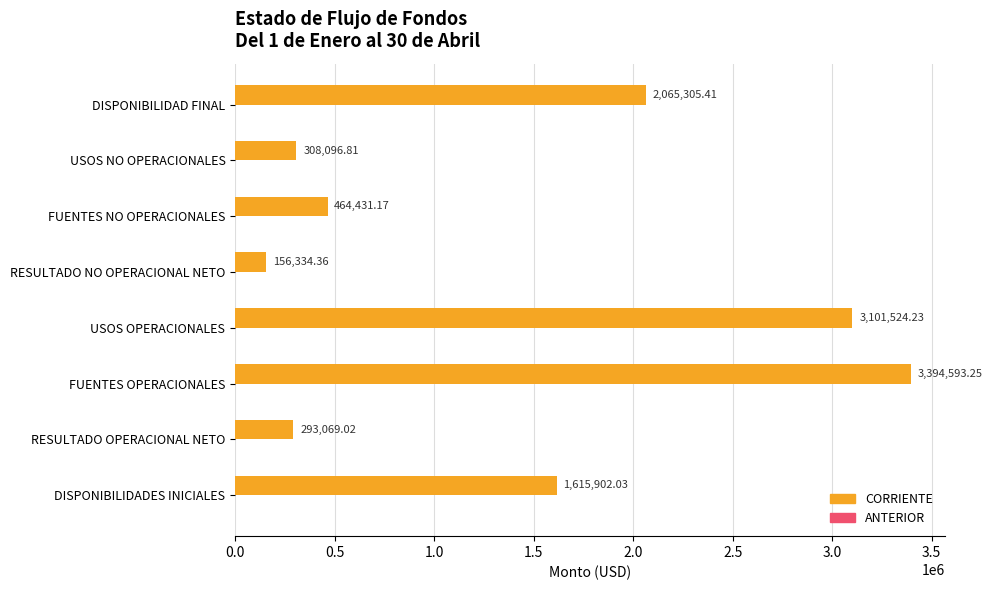

Count the number of categories in the chart.

8